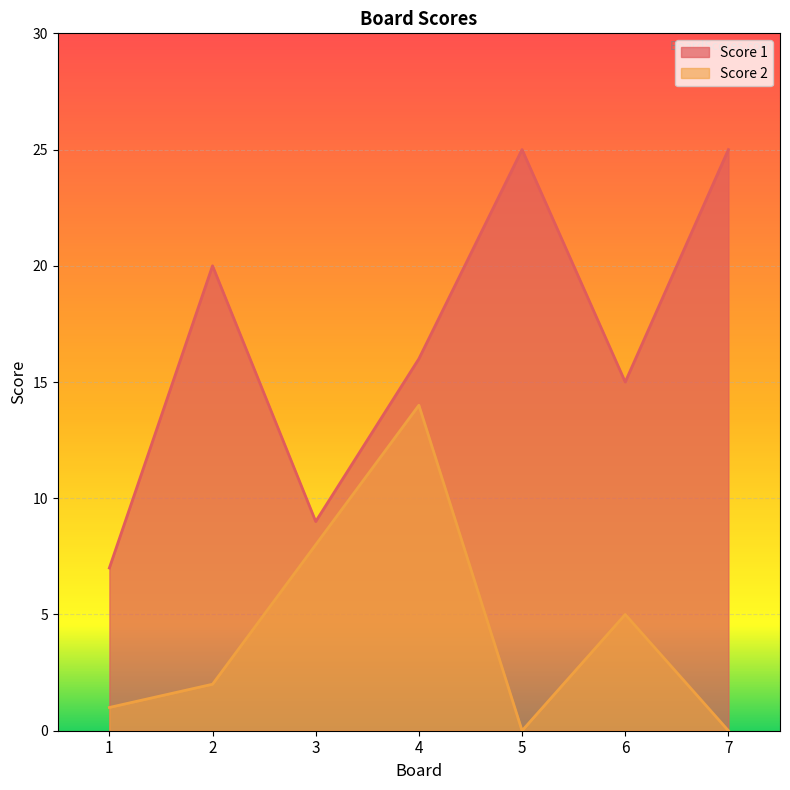

Reading left to right, list all the values displayed in this chart.

Score 1: 7	20	9	16	25	15	25
Score 2: 1	2	8	14	0	5	0